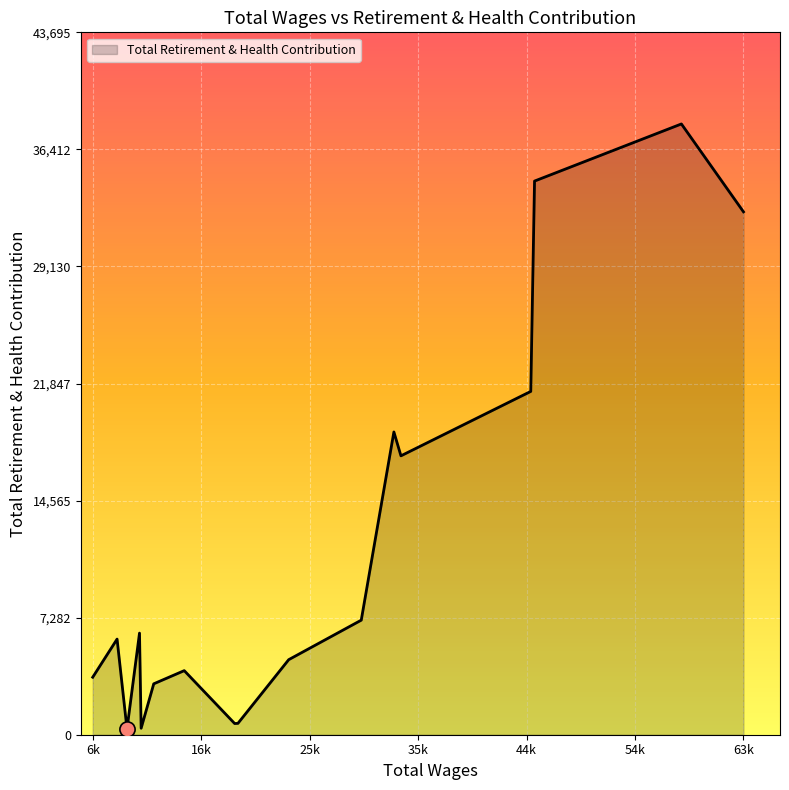

What is the maximum value shown in the chart?

37996